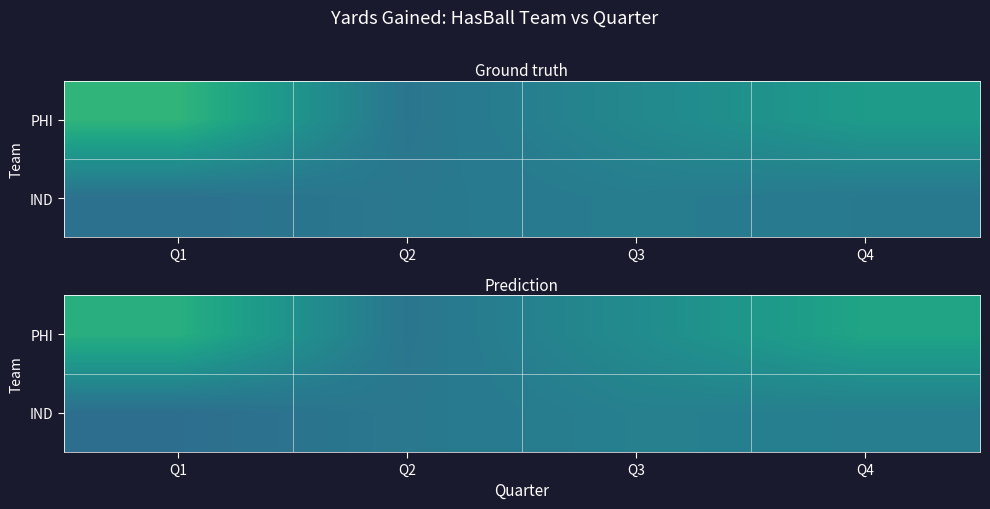

Which series has the largest range (max minus min)?

PHI